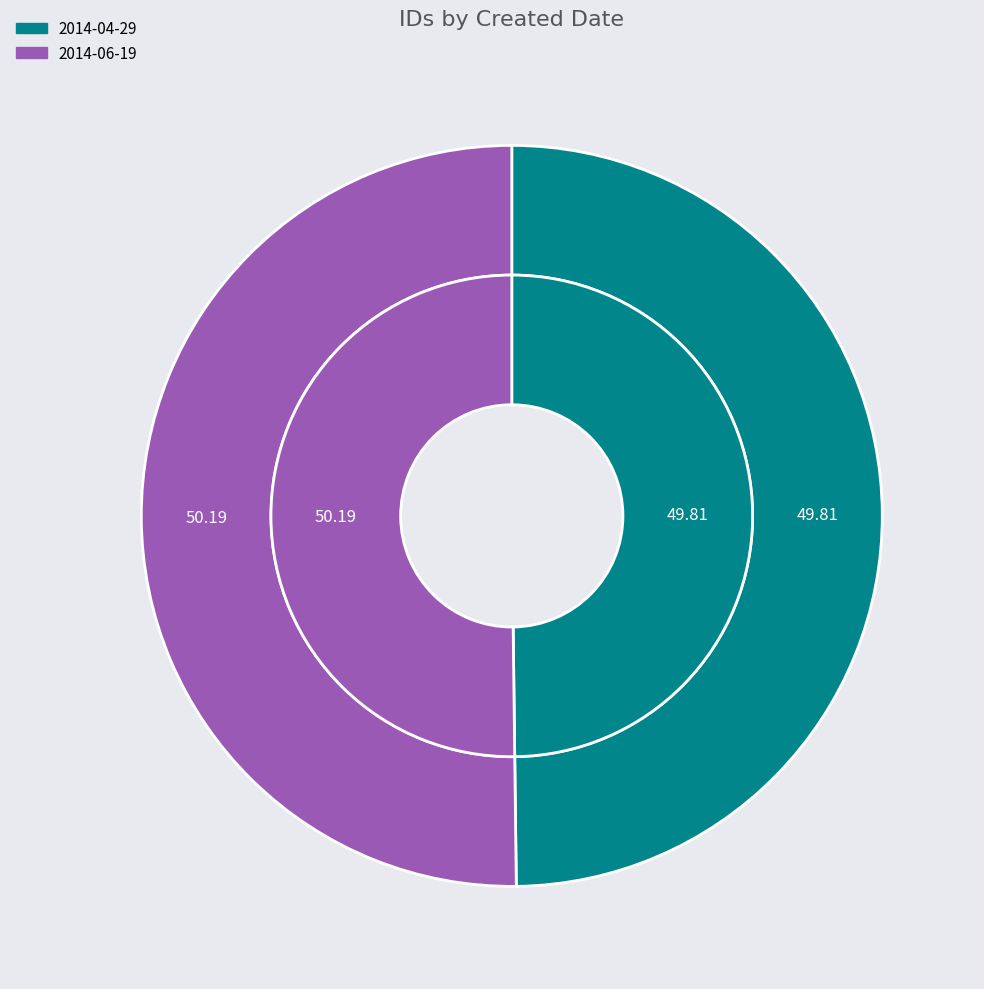

Rank the categories by values_inner value from lowest to highest.

2014-04-29, 2014-06-19